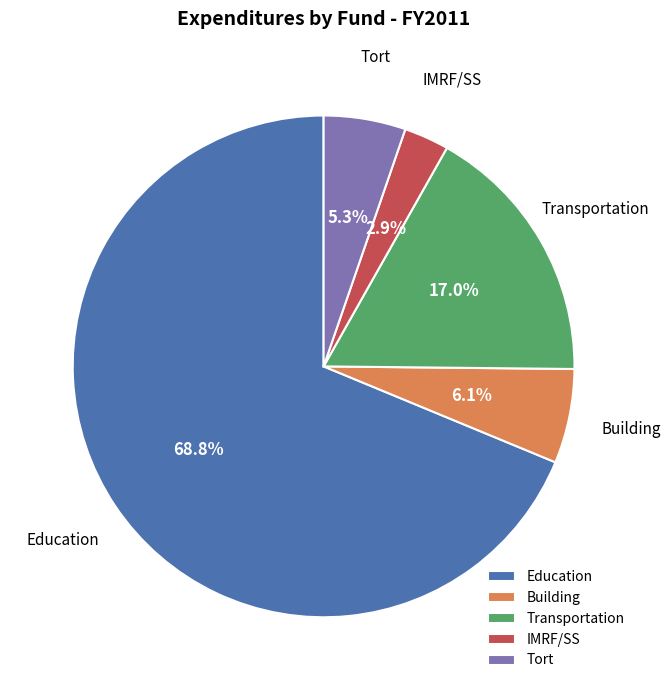

To the nearest percent, what is the difference between the Education and IMRF/SS slice percentages?

66%